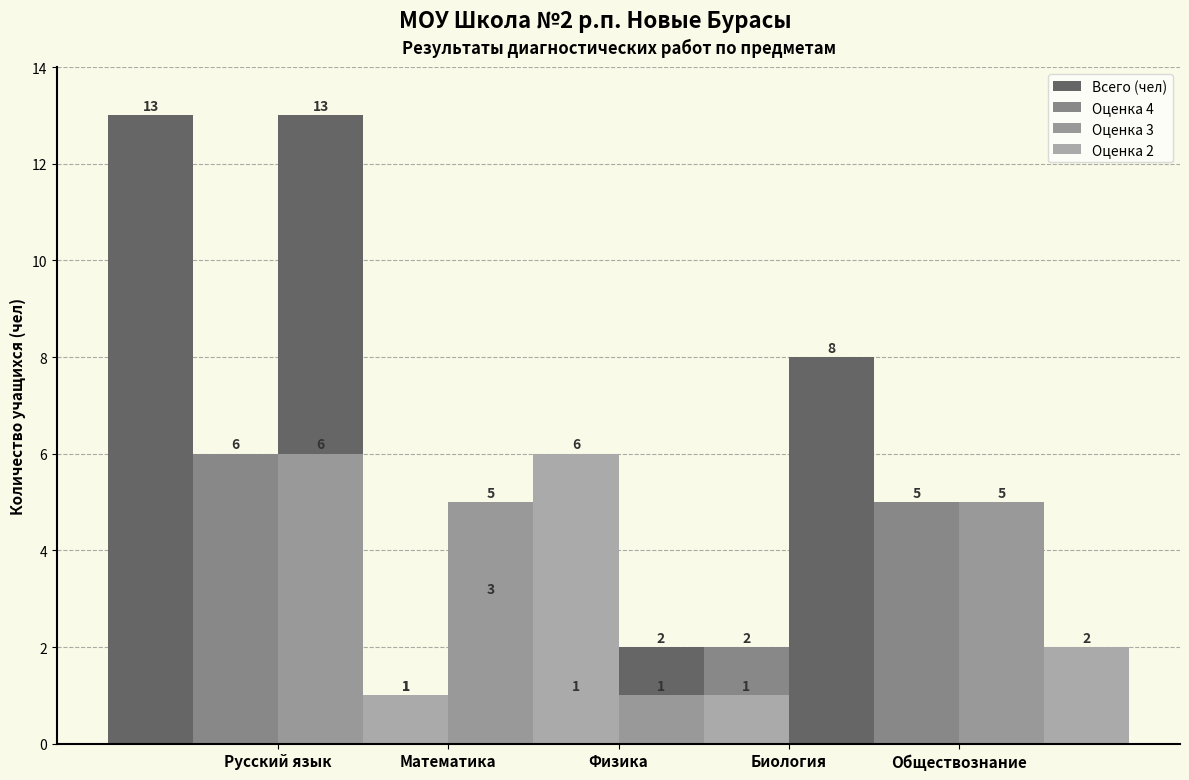

What is the average value of the Оценка 3 series?

3